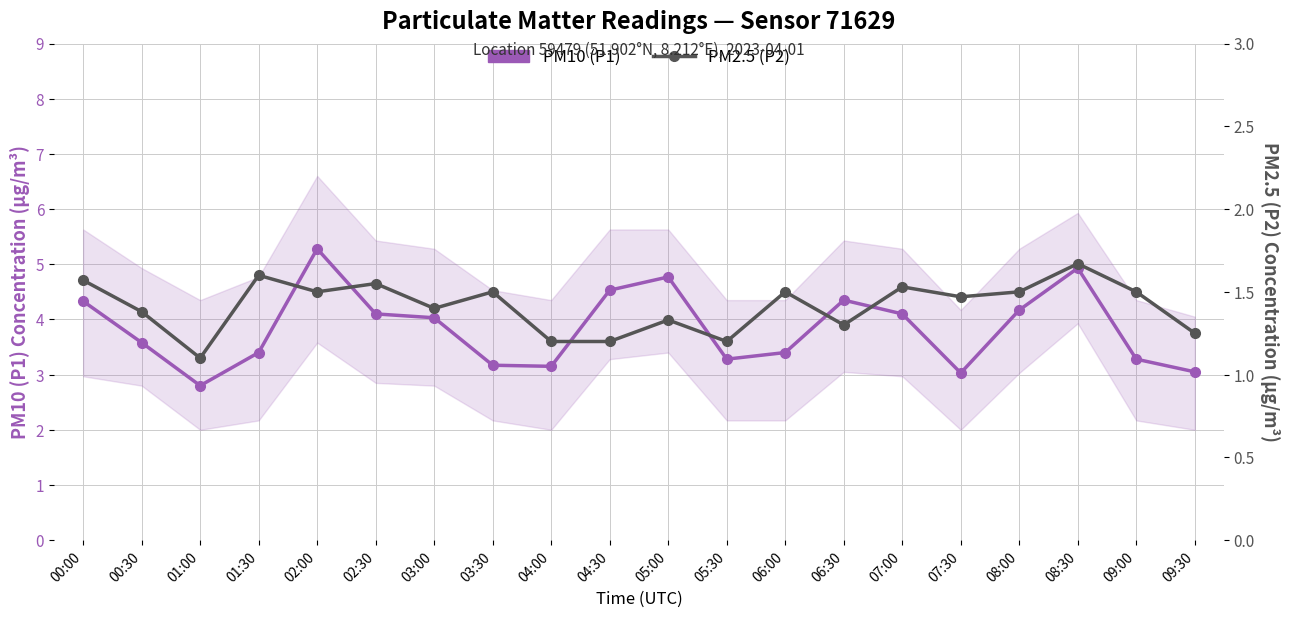

Between 00:00 and 06:30, which series saw the biggest shift?

PM2.5 (P2)